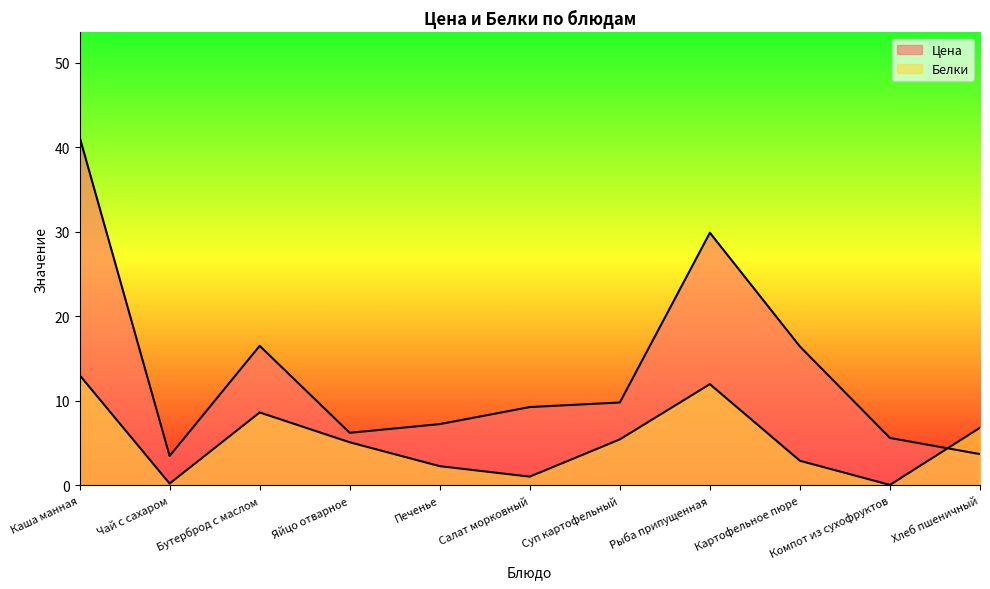

Which series ends up on top after the final intersection of Белки and Цена?

Белки